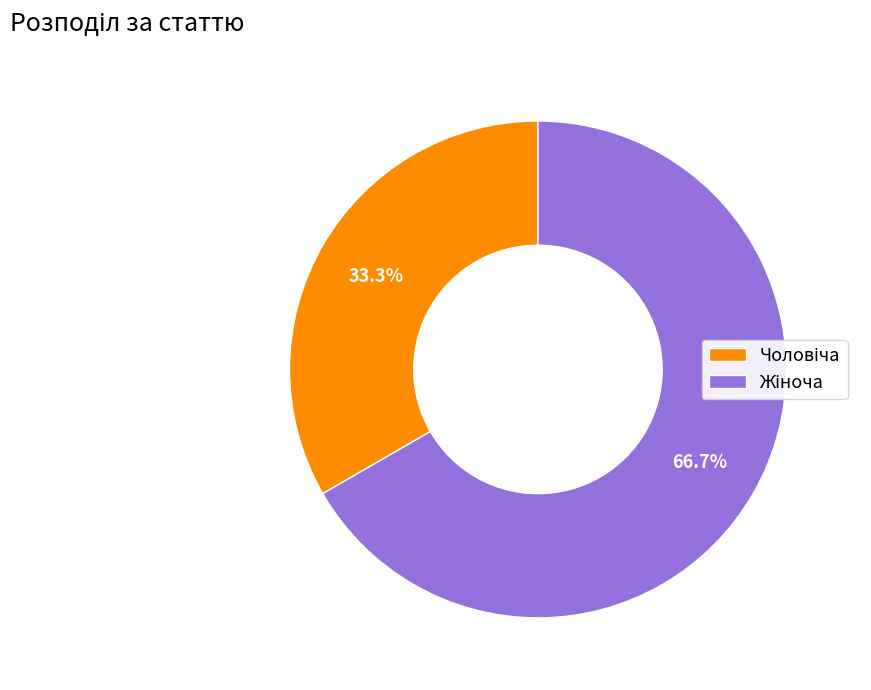

Is there a majority slice in this chart?

Yes